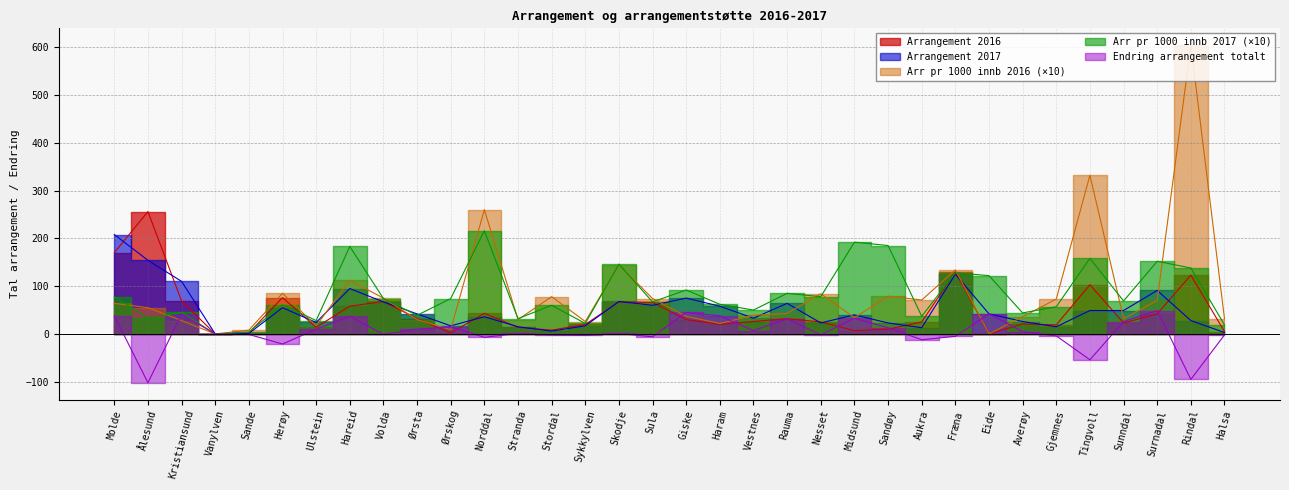

At which category is the sum across all series the highest?

Rindal